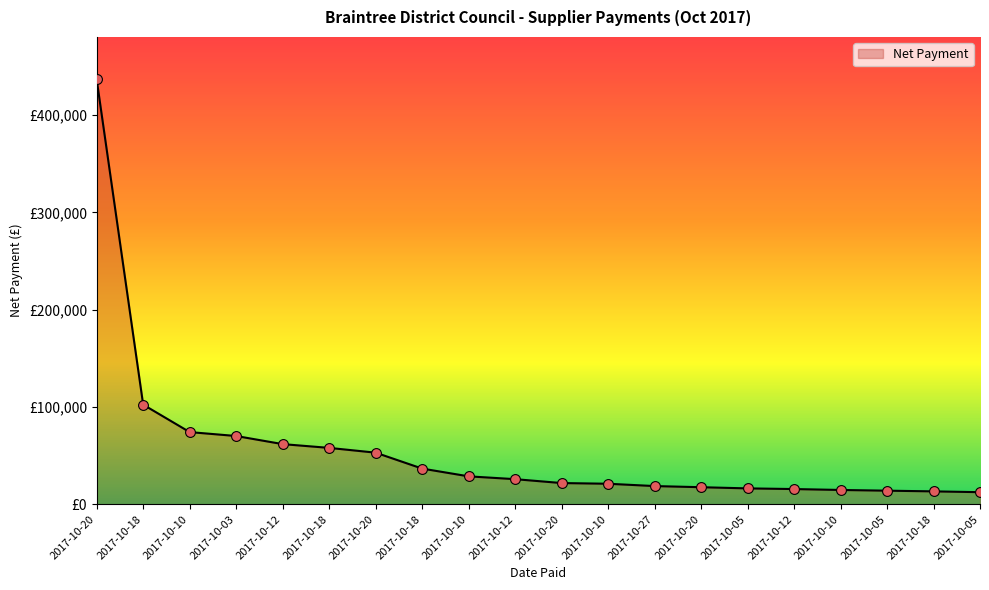

What is the change in value from 2017-10-10 to 2017-10-20?

-52355.0